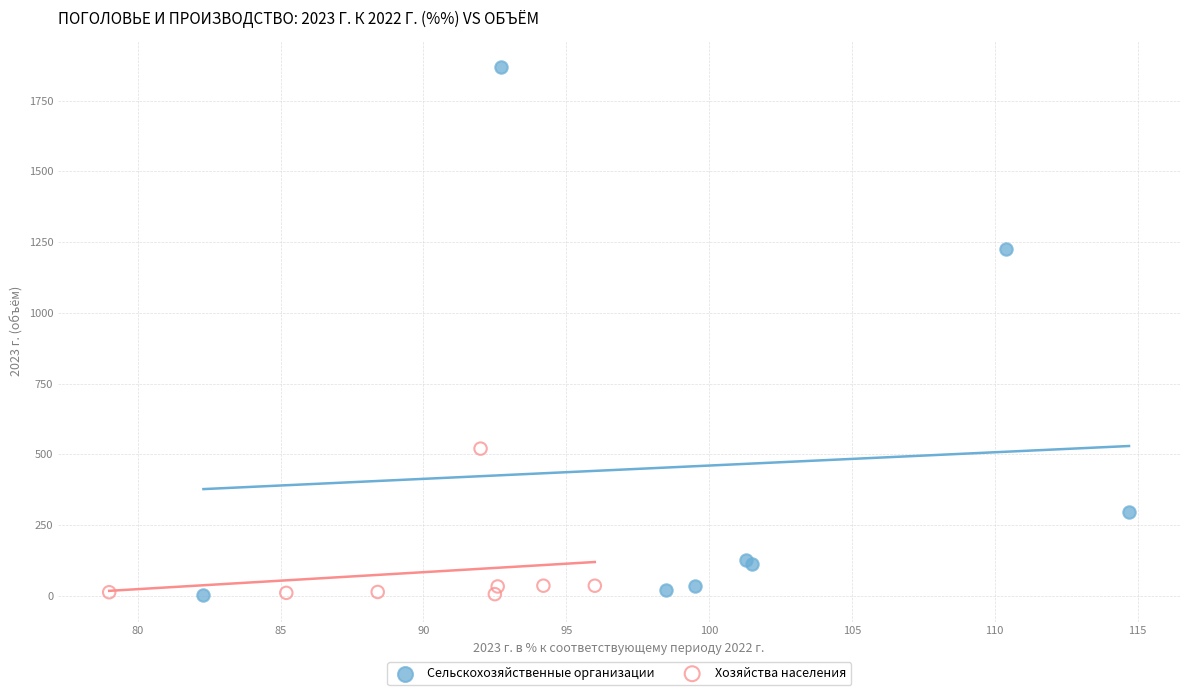

Which series has the widest spread of Y values?

Сельскохозяйственные организации